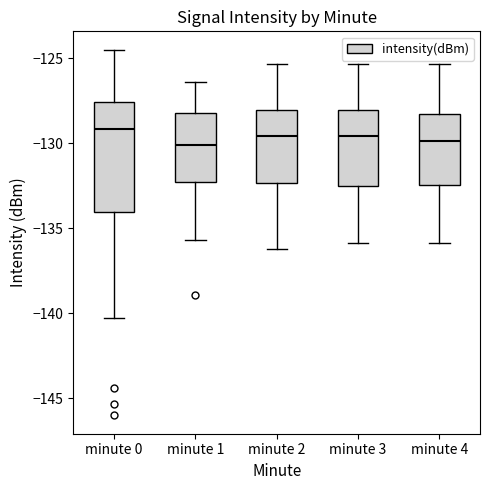

Reading left to right, read every box against the y-axis: the position of its median line, the range the box covers, and the ends of its whiskers. The values are not printed on the chart, so give them approximately, as read against the axis.

minute 0: median -129.0, box -134.0 to -127.5, whiskers -140.5 to -124.5
minute 1: median -130.0, box -132.5 to -128.5, whiskers -135.5 to -126.5
minute 2: median -129.5, box -132.5 to -128.0, whiskers -136.0 to -125.5
minute 3: median -129.5, box -132.5 to -128.0, whiskers -136.0 to -125.5
minute 4: median -130.0, box -132.5 to -128.5, whiskers -136.0 to -125.5